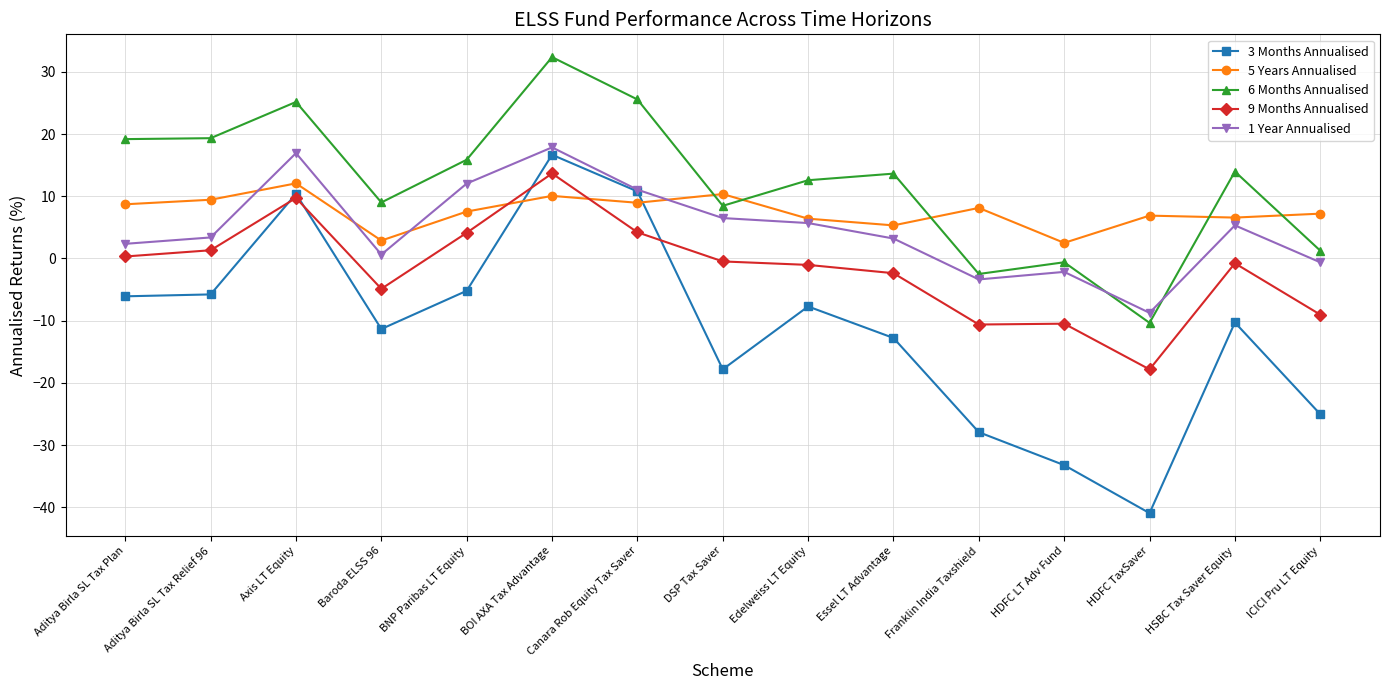

How many lines are shown in the chart?

5